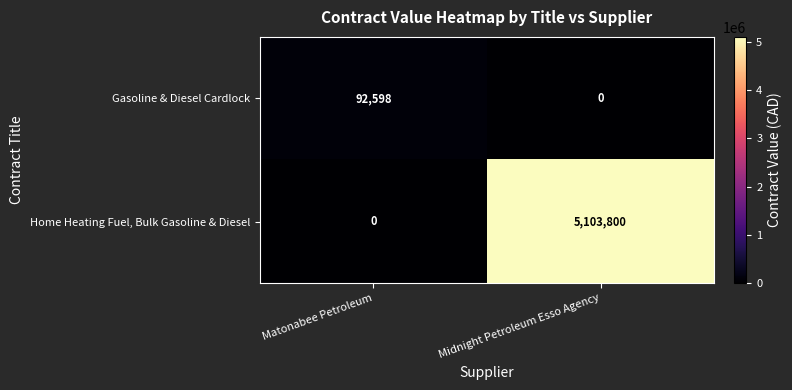

Rank the series by their maximum value, from highest to lowest.

Home Heating Fuel, Bulk Gasoline & Diesel, Gasoline & Diesel Cardlock